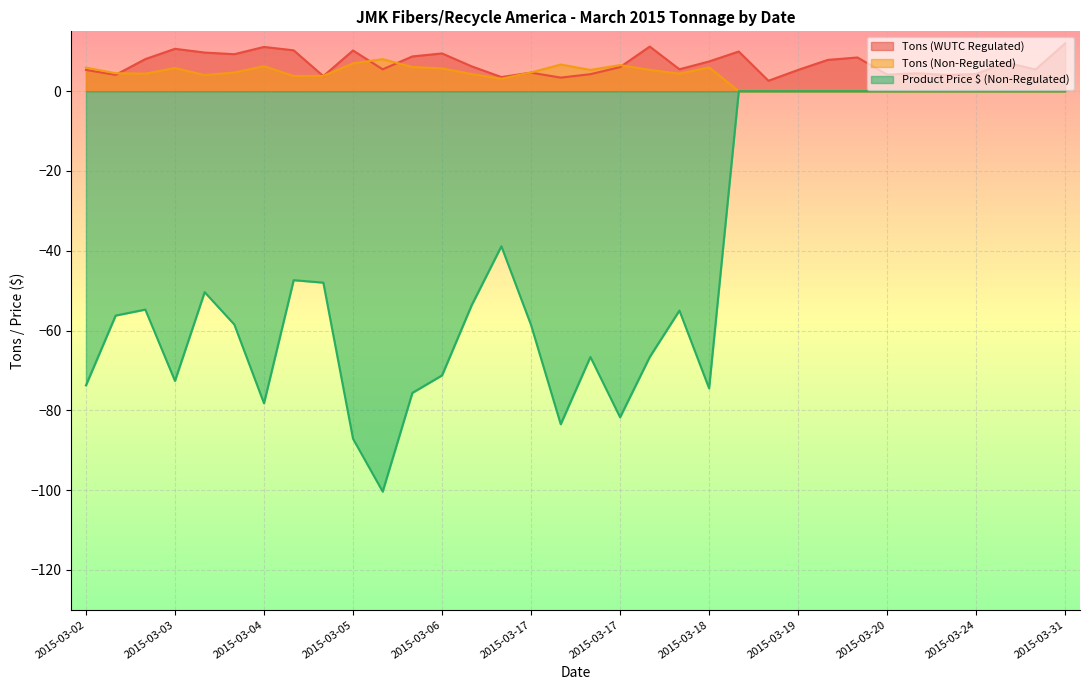

Reading left to right, what are all the values shown in this chart?

Tons (WUTC Regulated): 5.3	4.1	8.0	10.6	9.7	9.3	11.1	10.2	3.8	10.2	5.5	8.7	9.5	6.2	3.5	4.6	3.4	4.3	6.0	11.2	5.5	7.5	9.9	2.6	5.3	7.8	8.4	4.2	4.5	4.1	4.3	7.2	5.4	12.0
Tons (Non-Regulated): 5.9	4.5	4.4	5.8	4.0	4.7	6.3	3.8	3.8	7.0	8.0	6.0	5.7	4.3	3.1	4.7	6.7	5.3	6.5	5.3	4.4	6.0	0.0	0.0	0.0	0.0	0.0	0.0	0.0	0.0	0.0	0.0	0.0	0.0
Product Price $ (Non-Regulated): -73.8	-56.2	-54.8	-72.6	-50.4	-58.5	-78.2	-47.4	-48.0	-87.1	-100.4	-75.6	-71.2	-53.6	-38.9	-58.6	-83.5	-66.6	-81.8	-66.6	-55.0	-74.5	0.0	0.0	0.0	0.0	0.0	0.0	0.0	0.0	0.0	0.0	0.0	0.0